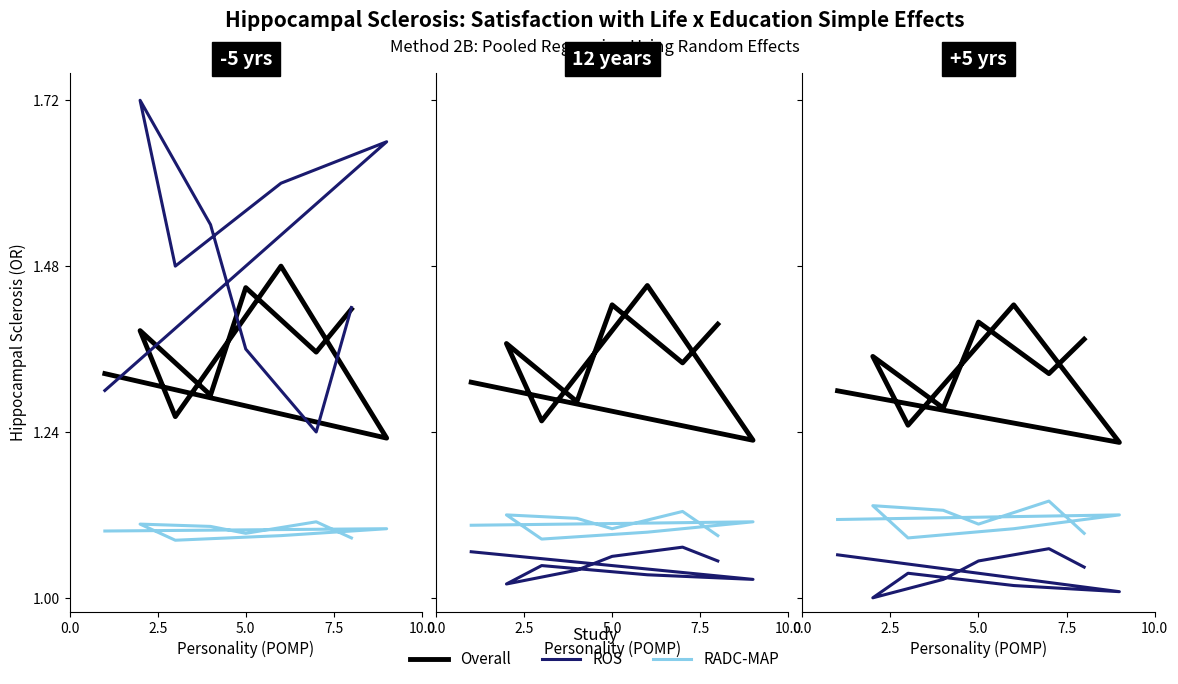

Count the Overall values in the range 1 to 2.

9